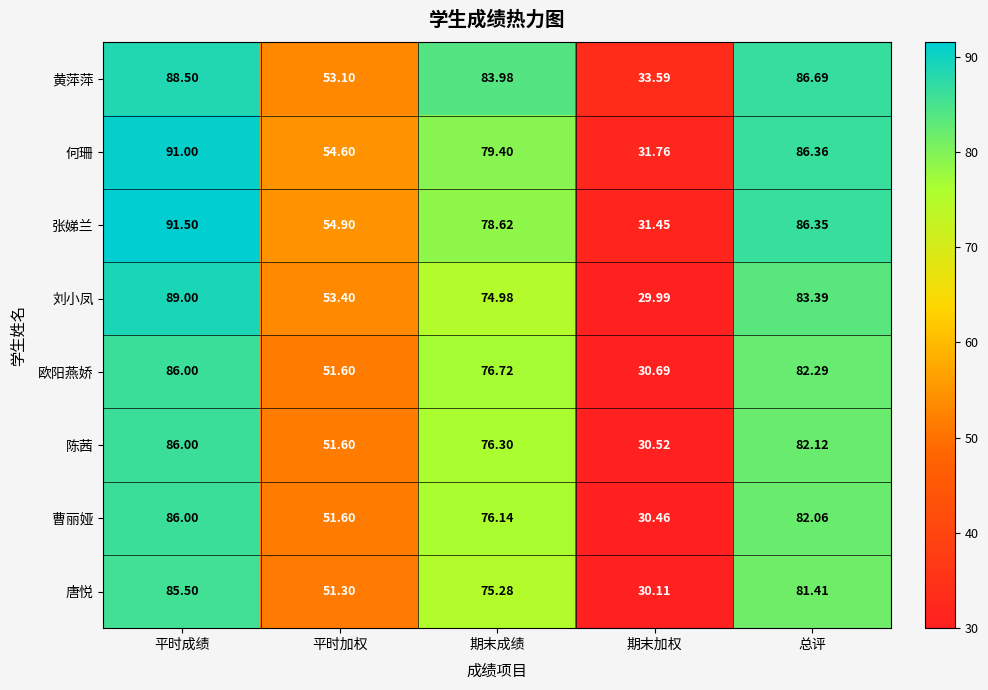

At which category is the sum across all series the highest?

平时成绩